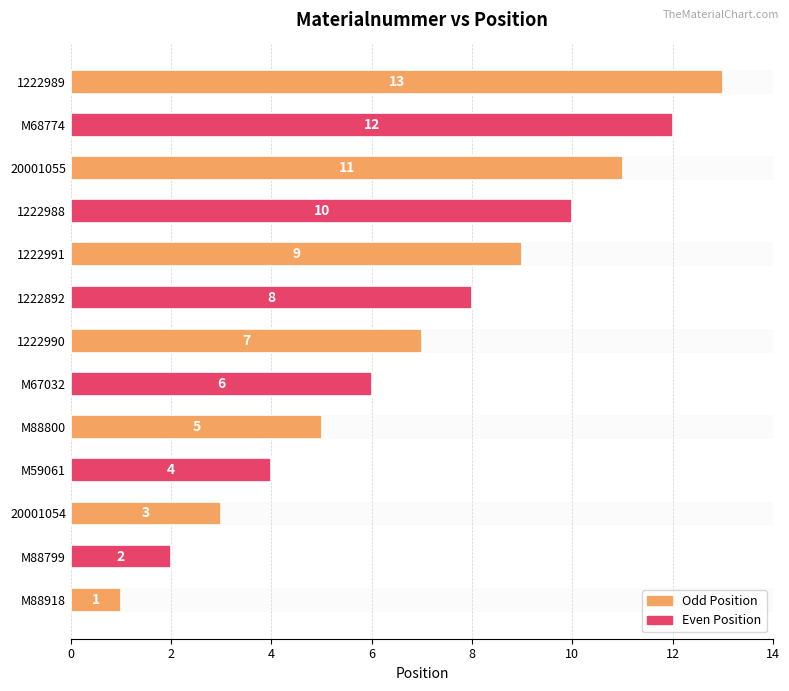

Is it true that the value at 1222991 is 5?

False